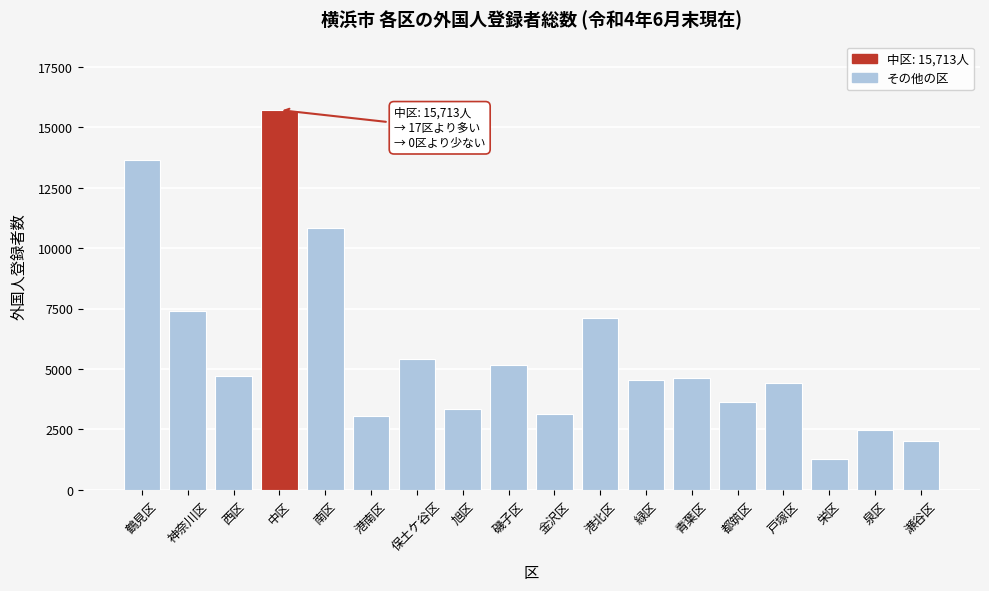

Reading left to right, extract all data points from this chart.

13656	7388	4700	15713	10837	3068	5407	3344	5166	3156	7123	4530	4623	3630	4436	1287	2482	2017